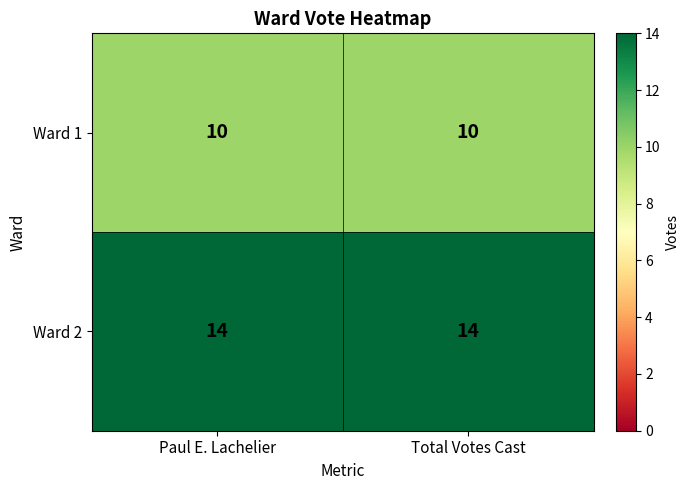

The value of Ward 2 at Paul E. Lachelier is 25. True or false?

False